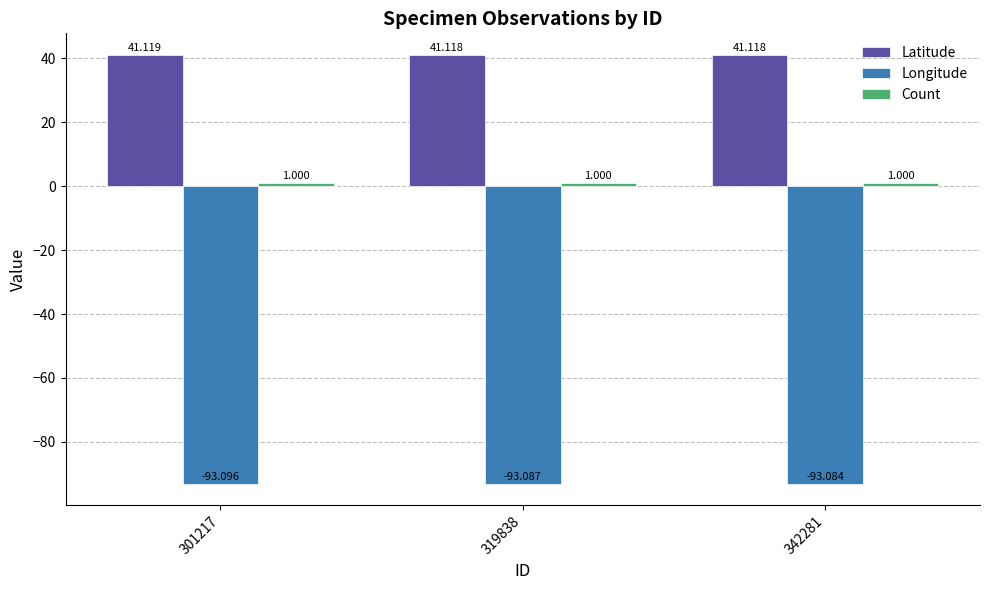

How many bars are there in each group?

3